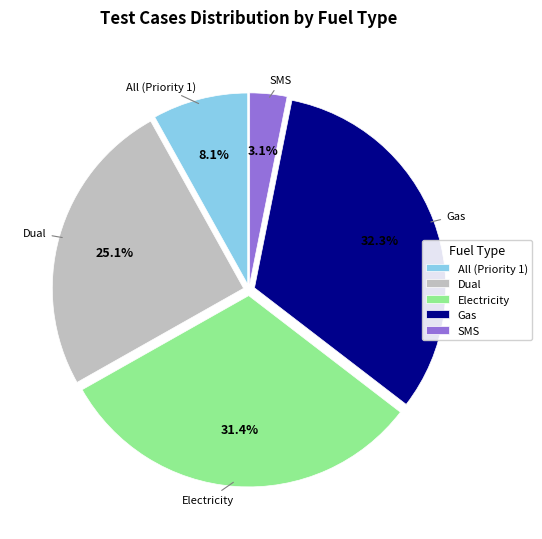

To the nearest percent, what is the combined percentage of All (Priority 1) and Gas?

40%